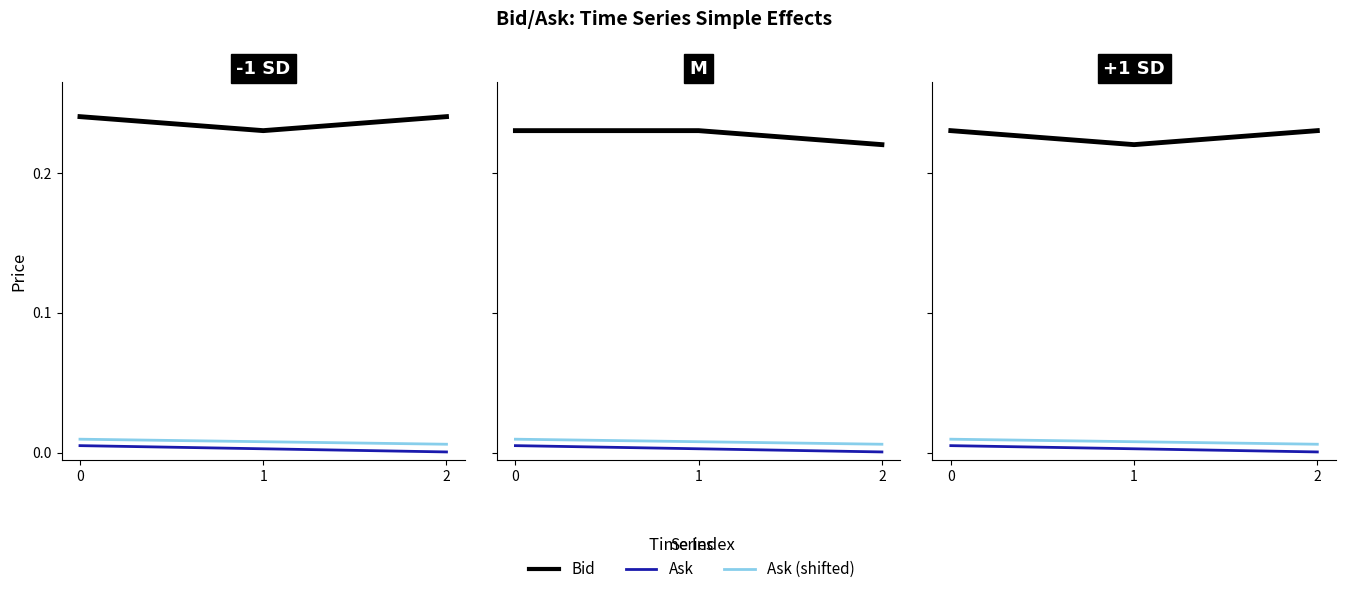

Does the chart display data point markers on the line(s)?

No